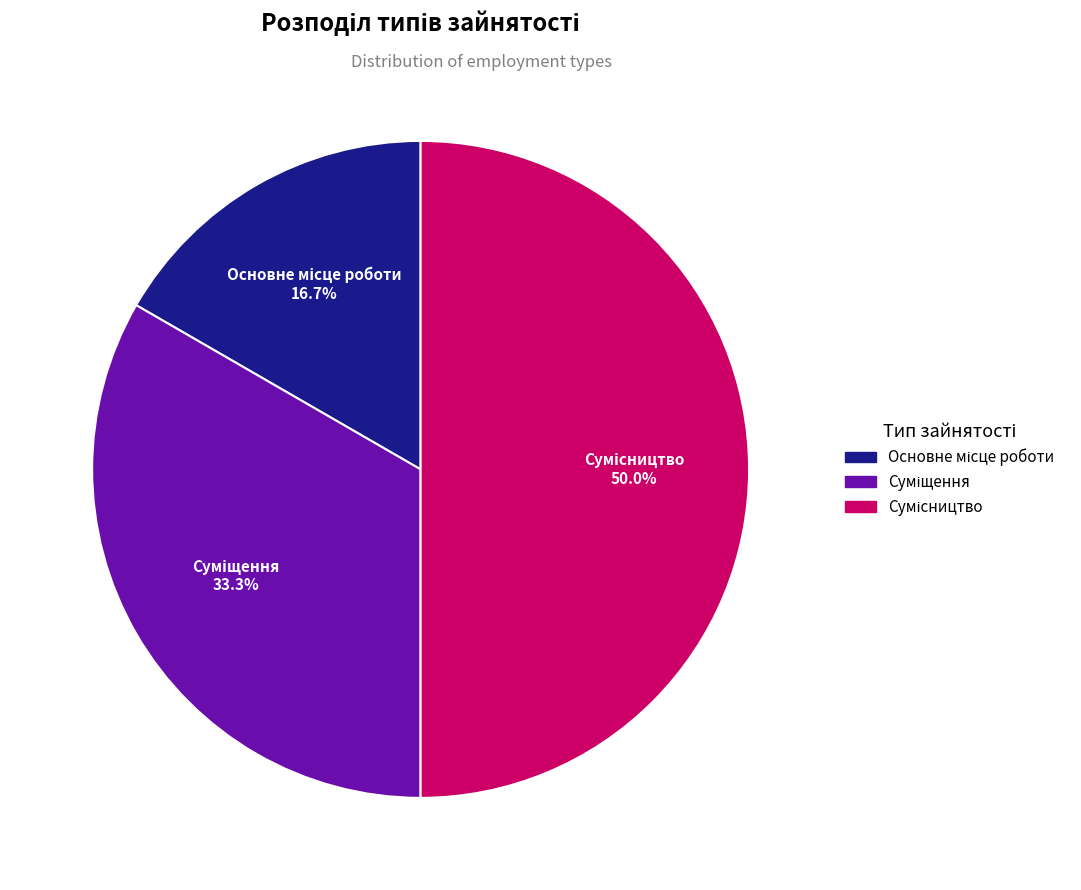

How many slices are in this pie chart?

3